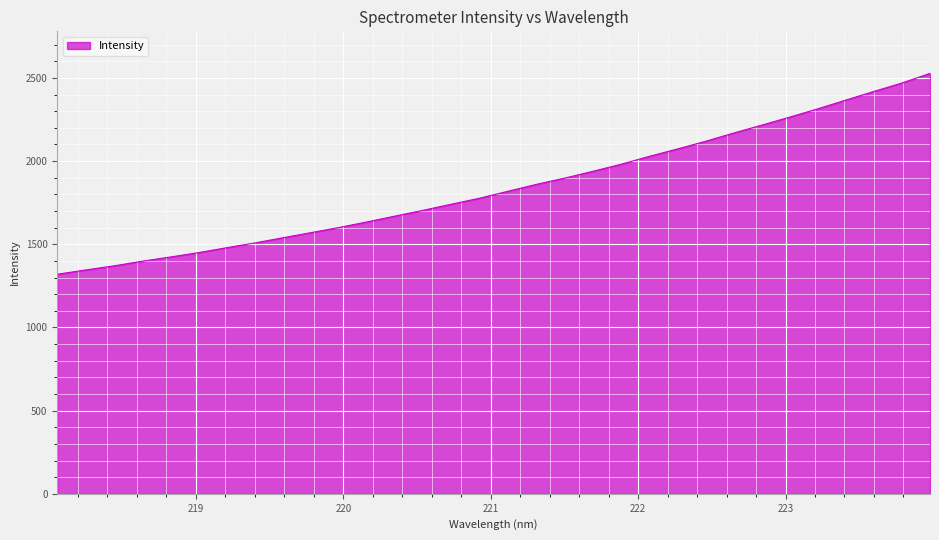

What is the difference between the maximum and minimum values?

1207.3